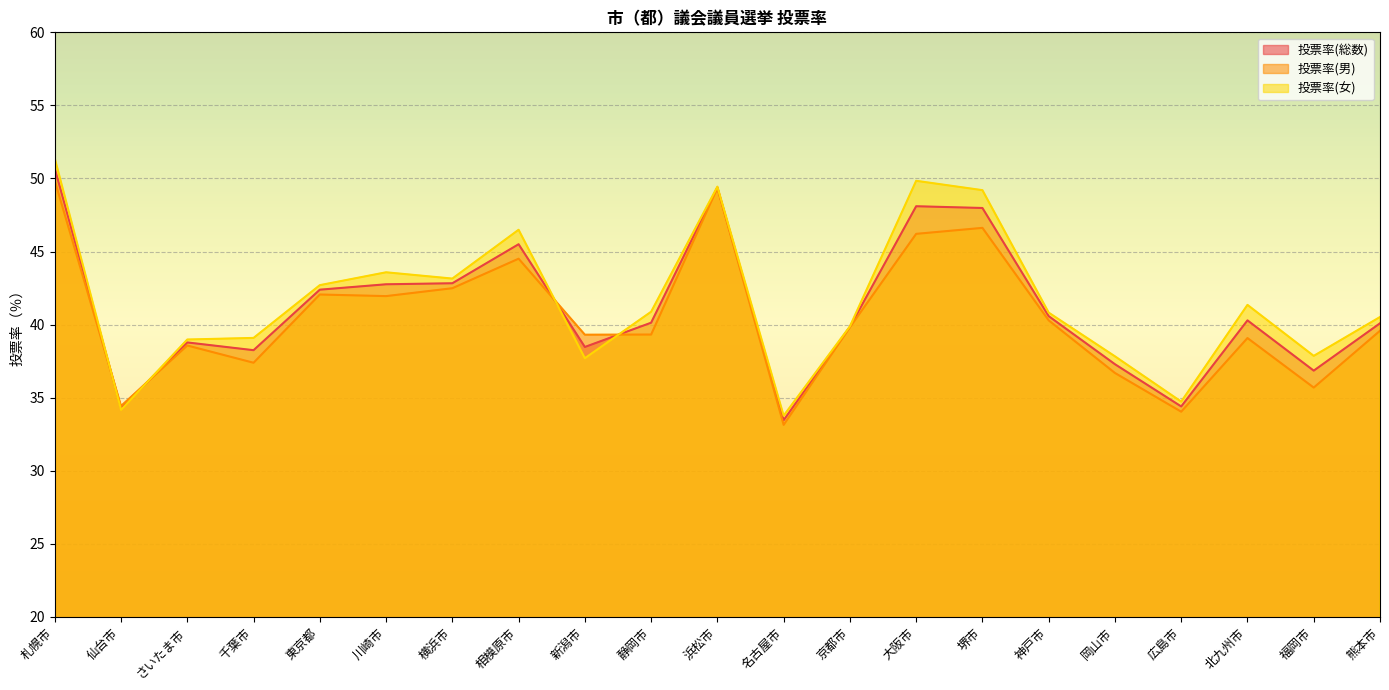

What are all the series names shown in the legend?

投票率(総数), 投票率(男), 投票率(女)